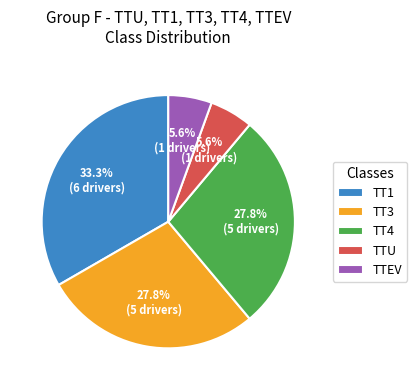

Is it true that TT1 is 33% of the pie?

True